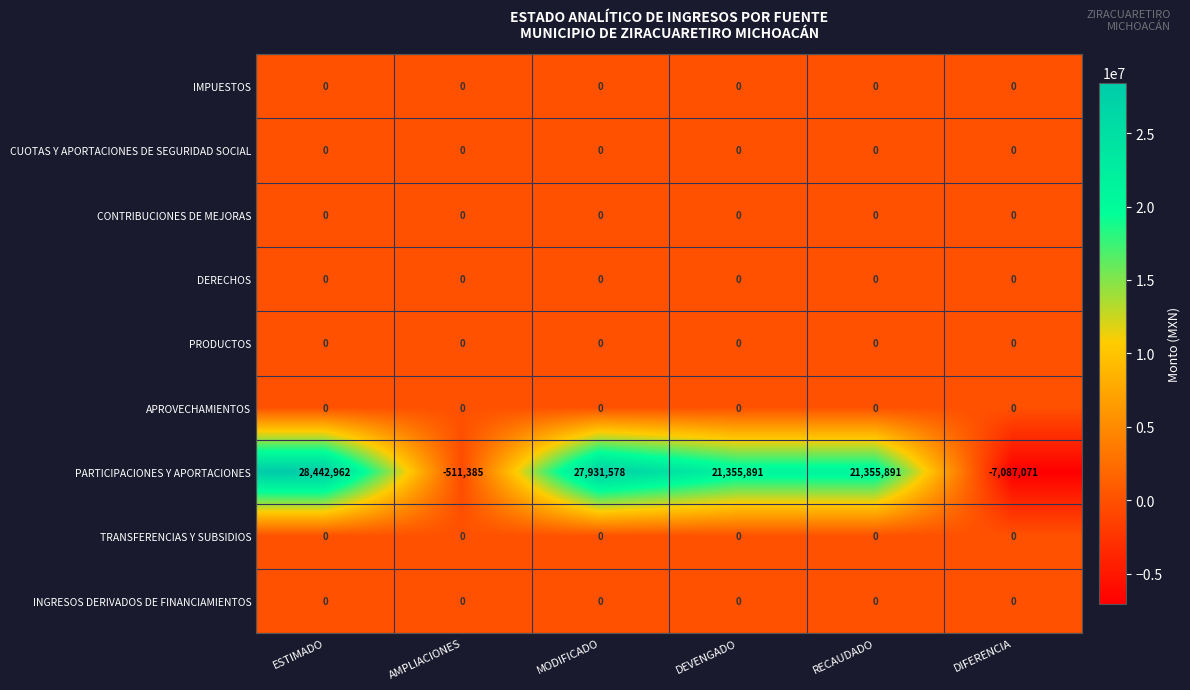

What is the total value across all series at RECAUDADO?

21355891